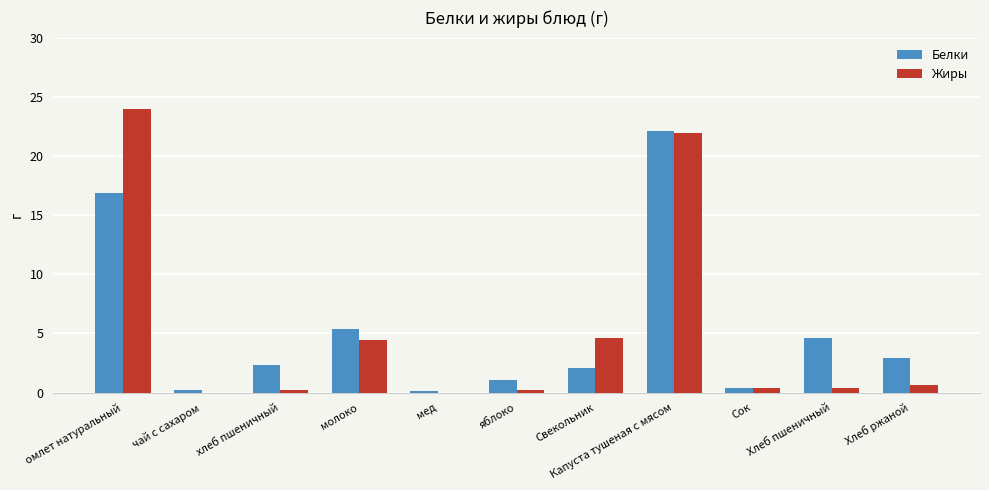

What is the approximate value of Жиры at Хлеб ржаной?

0.6